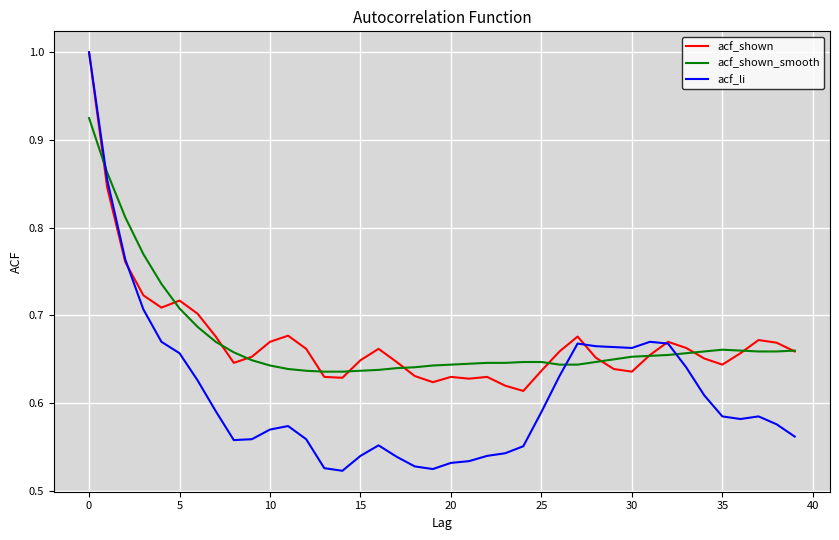

Which series has the widest spread of values?

acf_li